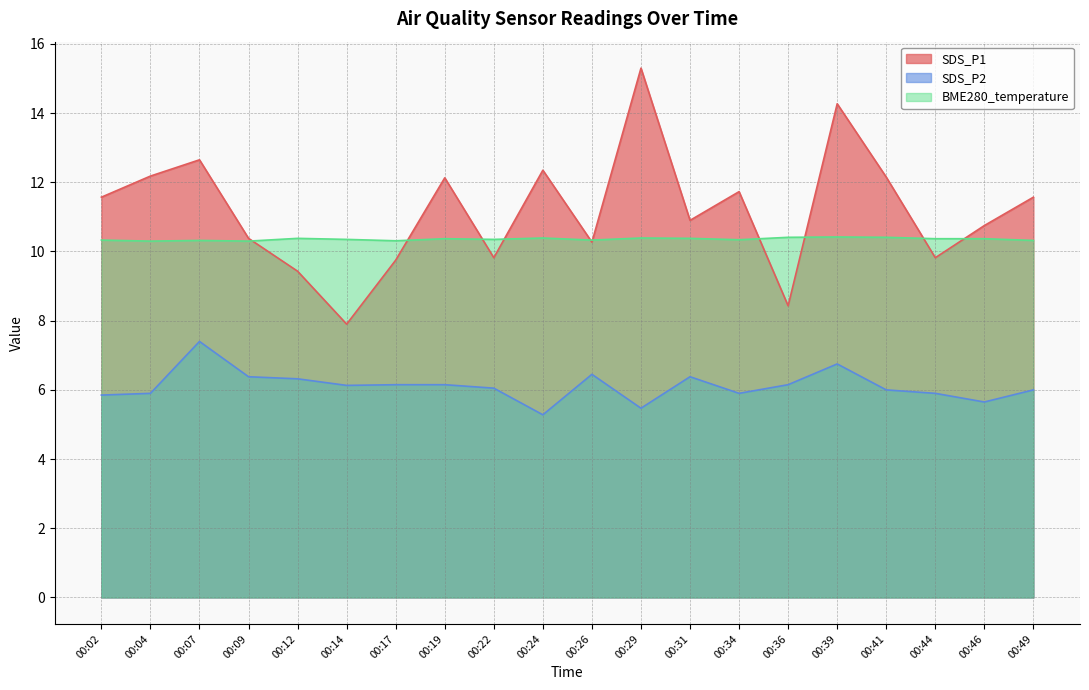

Read the SDS_P1 value at 00:46.

10.8